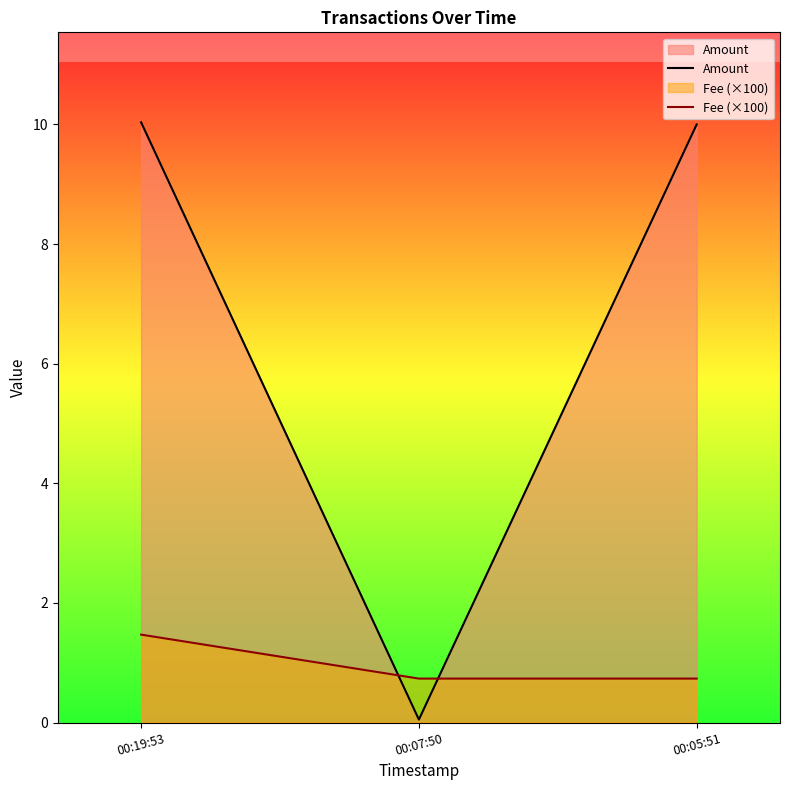

Between 00:07:50 and 00:05:51, which is larger?

00:05:51